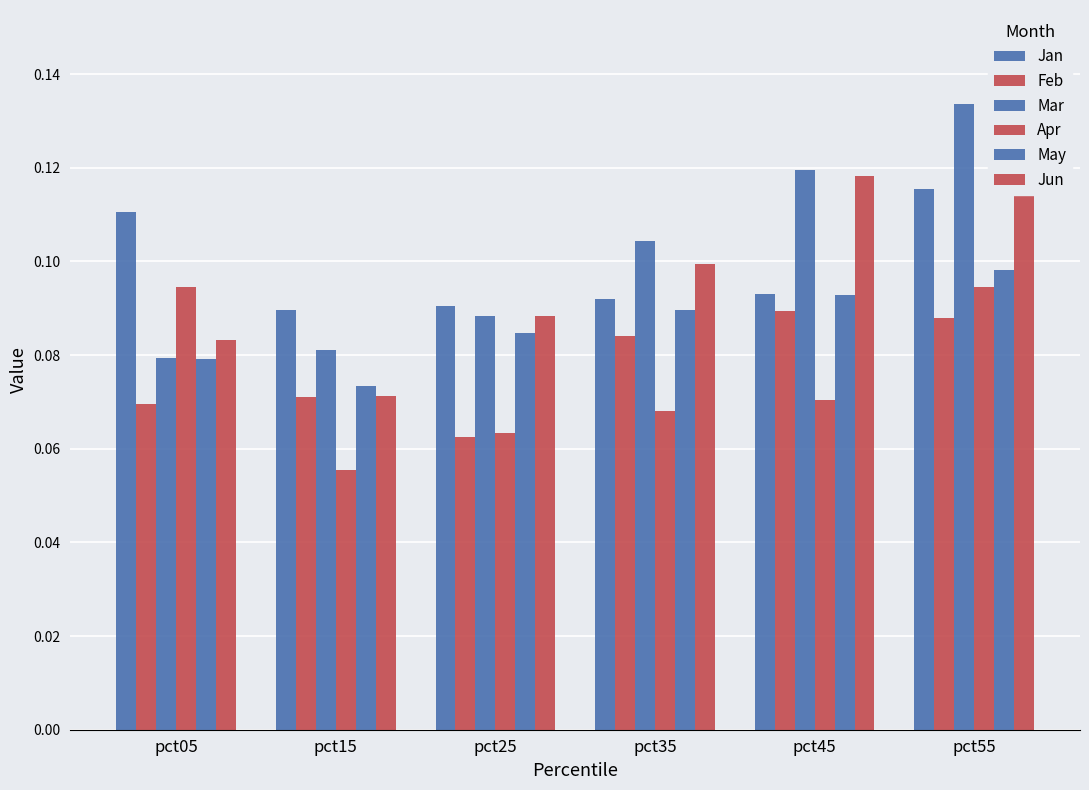

How many bars are there in total?

36